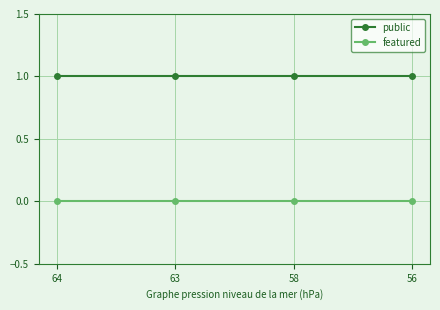

Reading left to right, extract all data points from this chart.

public: 1	1	1	1
featured: 0	0	0	0